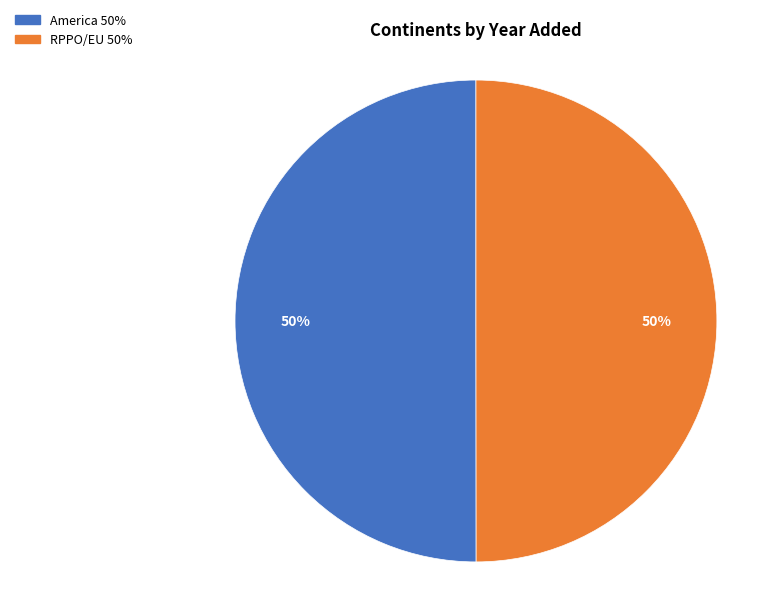

Is the sum of America and RPPO/EU greater than half?

Yes